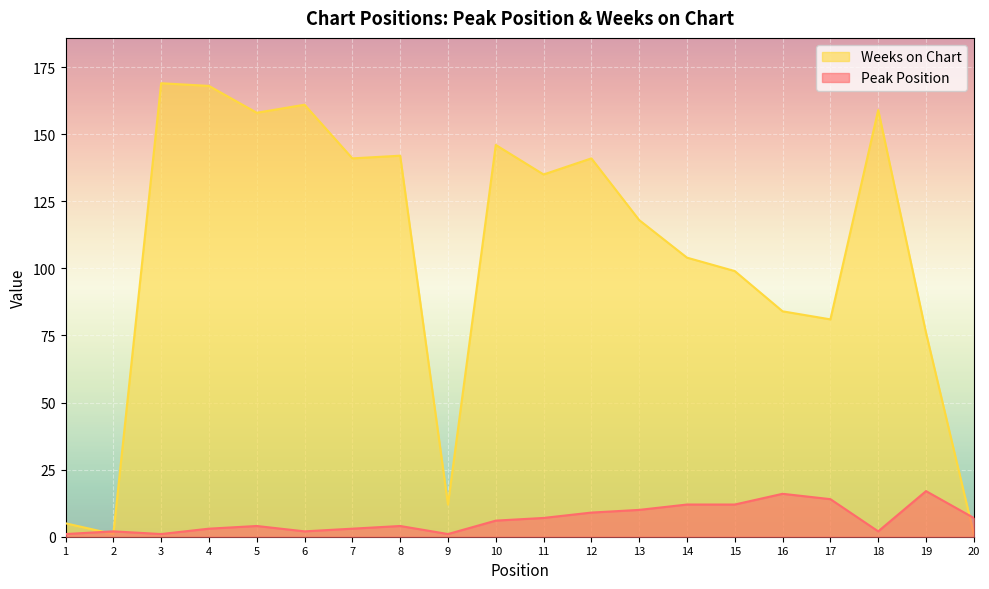

Is the value of Peak Position at 7 greater than the value of Weeks on Chart at 19?

No